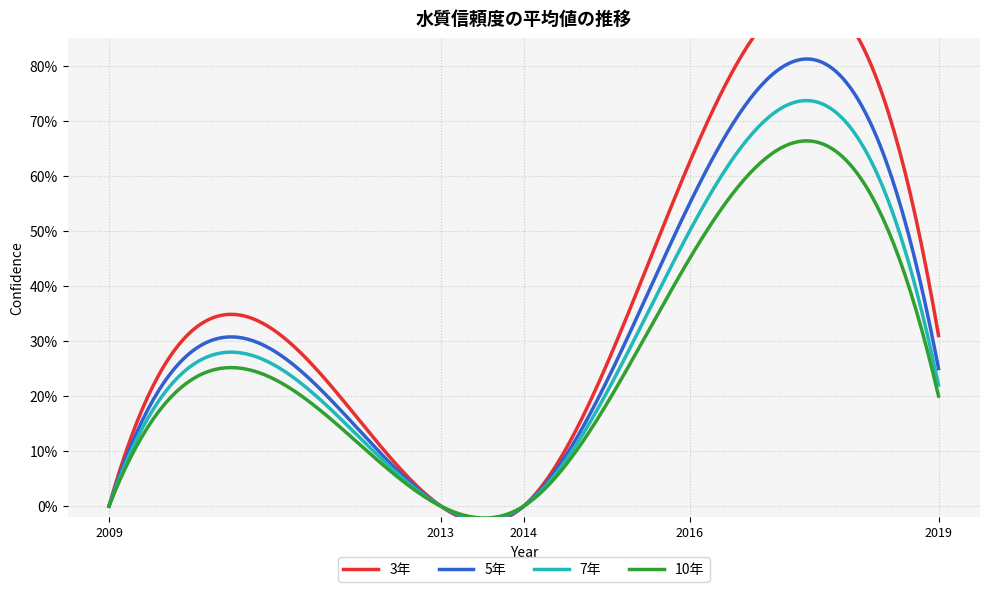

At which label is 3年 closest to 0?

2009